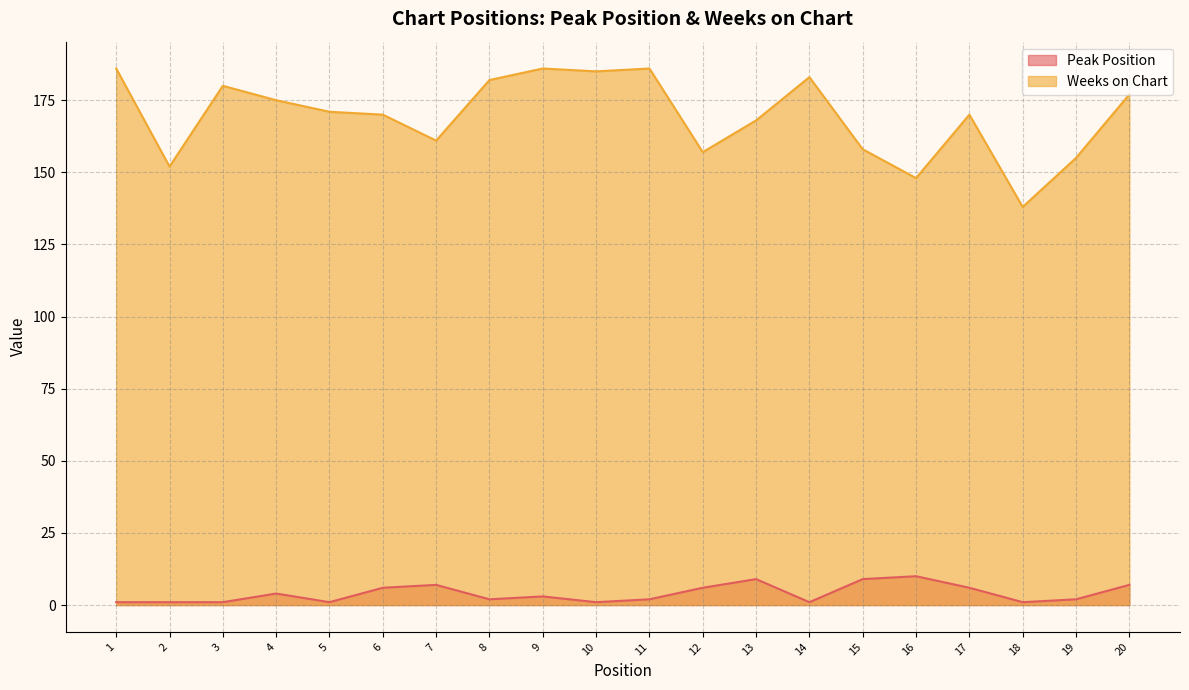

Which label corresponds to the largest value in the chart?

1